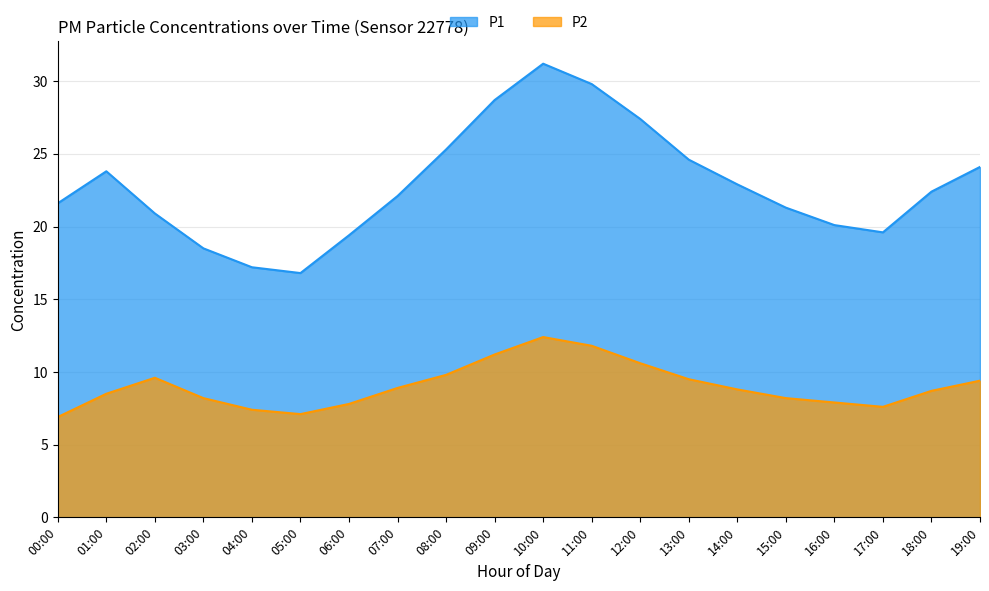

What is the label of the 9th point from the left?

08:00